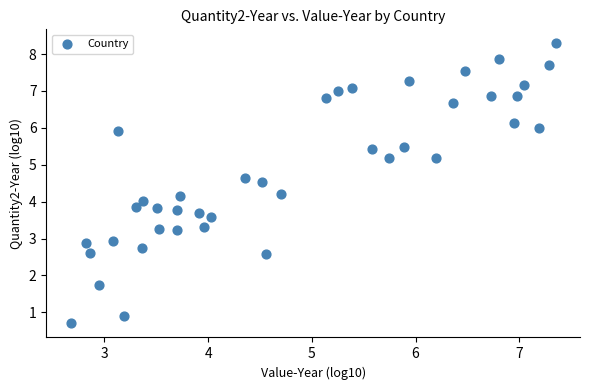

What is the range of Y values (max minus min)?

7.6